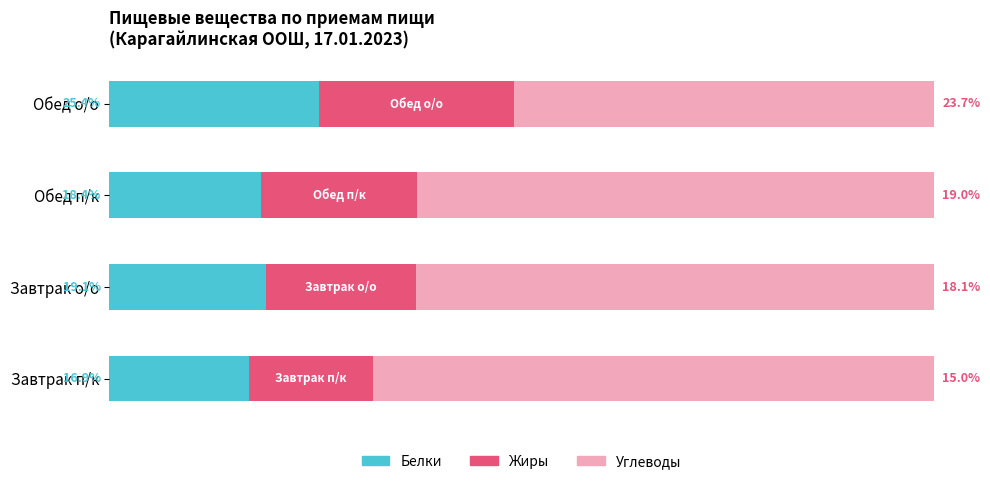

List the labels in order of Белки value, largest first.

Обед о/о, Завтрак о/о, Обед п/к, Завтрак п/к